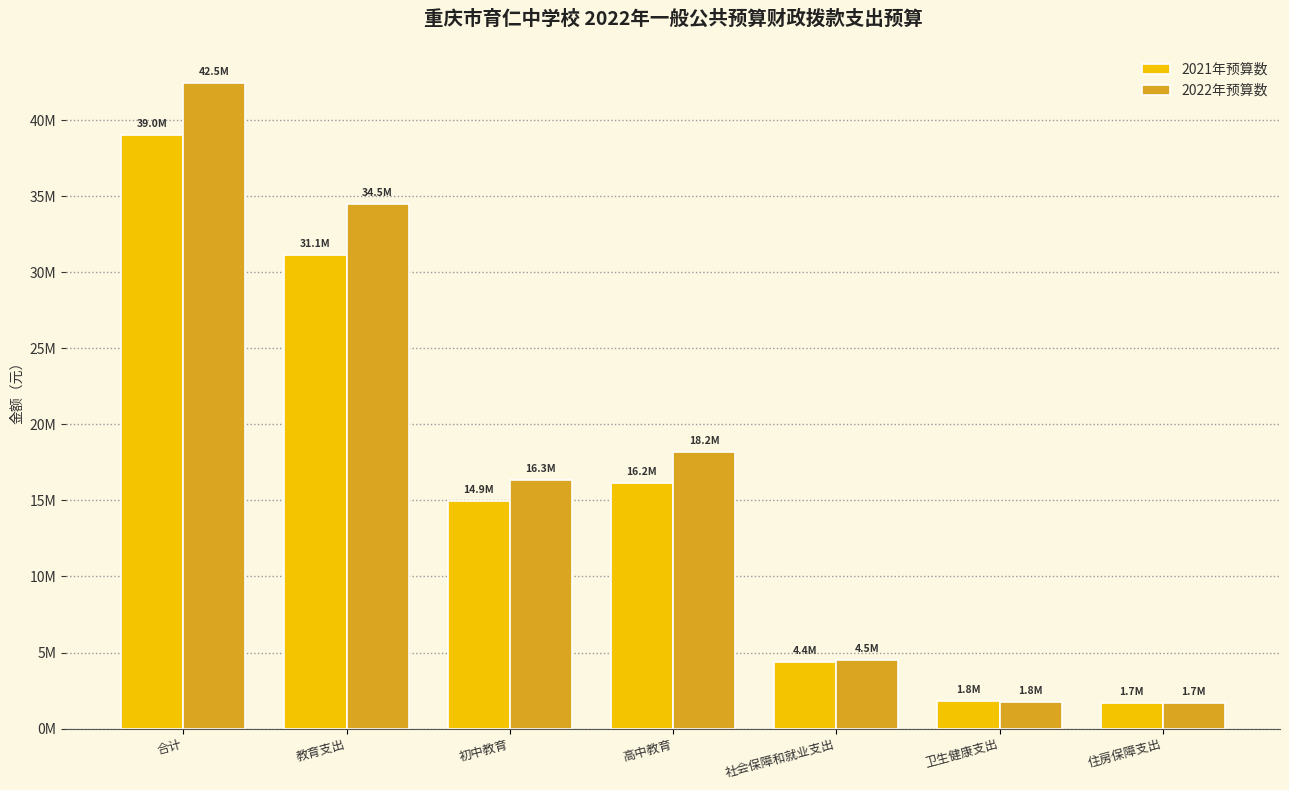

What are all the series names shown in the legend?

2021年预算数, 2022年预算数